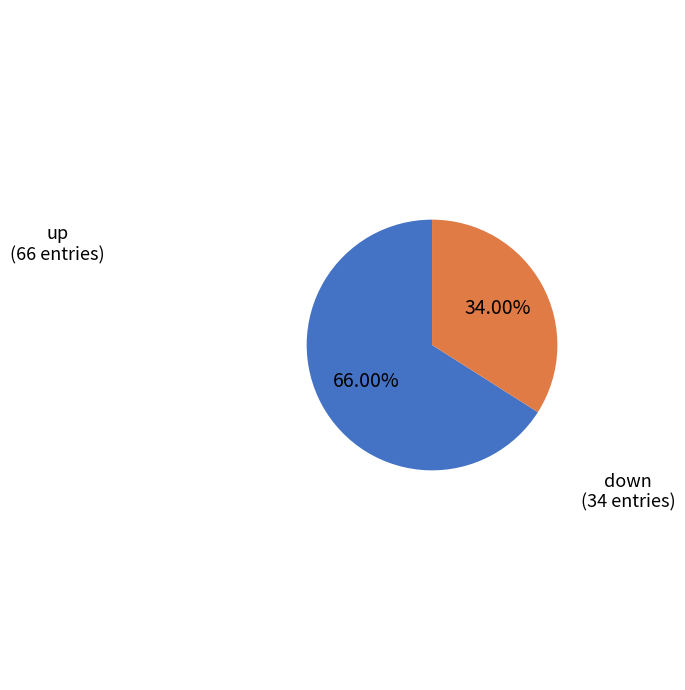

Is there a majority slice in this chart?

Yes